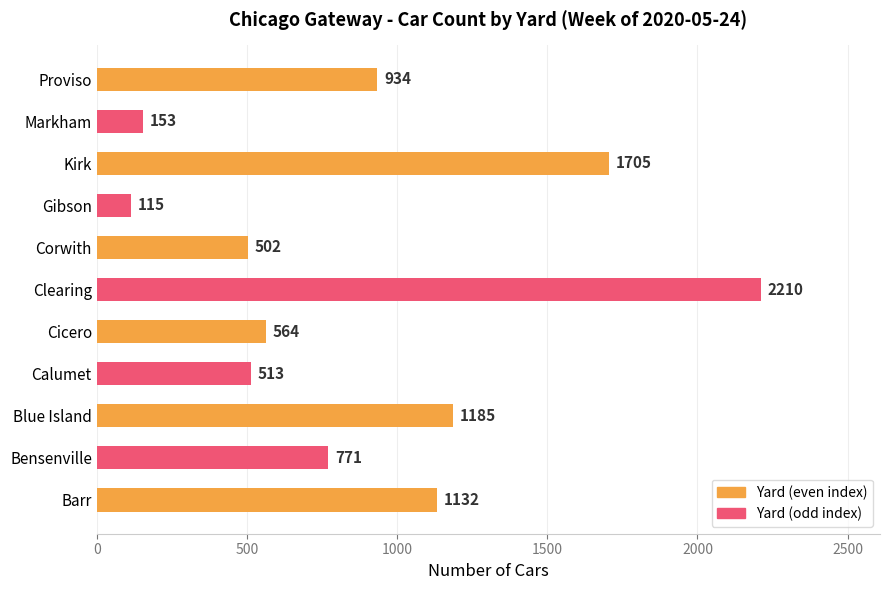

Reading bottom to top, transcribe all the data shown in this chart.

Barr=1132	Bensenville=771	Blue Island=1185	Calumet=513	Cicero=564	Clearing=2210	Corwith=502	Gibson=115	Kirk=1705	Markham=153	Proviso=934